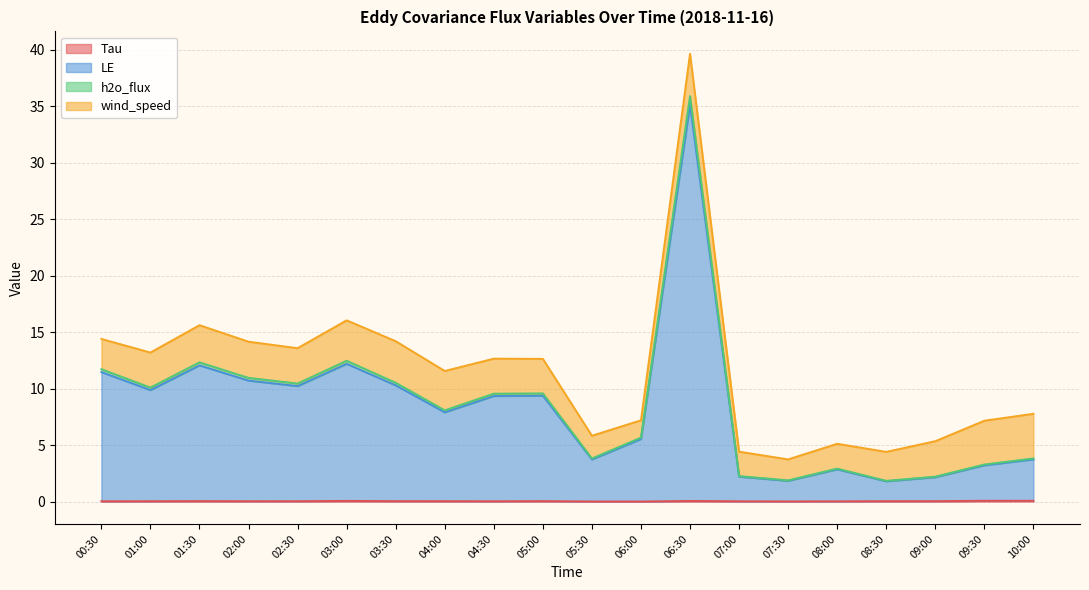

At which category is the sum across all series the highest?

06:30